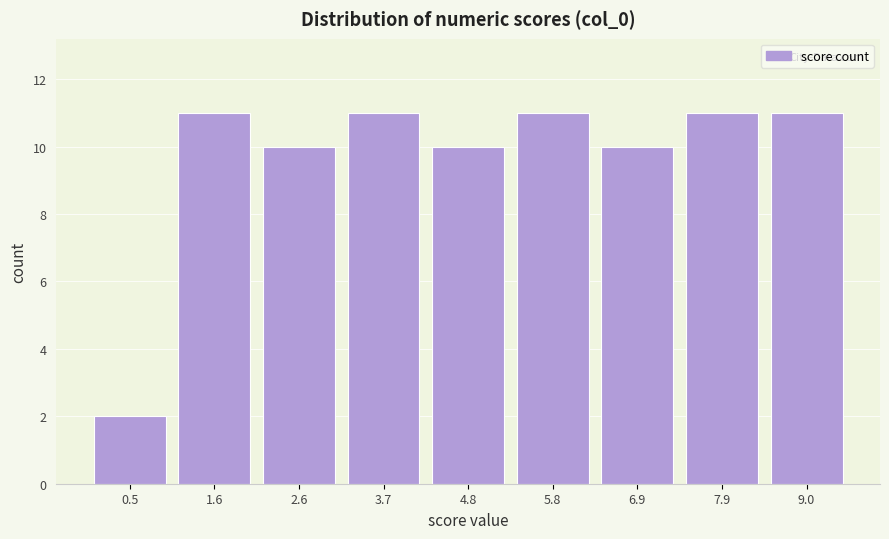

Reading left to right, list every bar in this chart as the range it spans on the x-axis followed by its height. Neither the bar edges nor the heights are printed on the chart, so give them approximately, as read against the axes.

0.0 to 1.0: 2
1.0 to 2.2: 11
2.2 to 3.2: 10
3.2 to 4.2: 11
4.2 to 5.2: 10
5.2 to 6.4: 11
6.4 to 7.4: 10
7.4 to 8.4: 11
8.4 to 9.6: 11